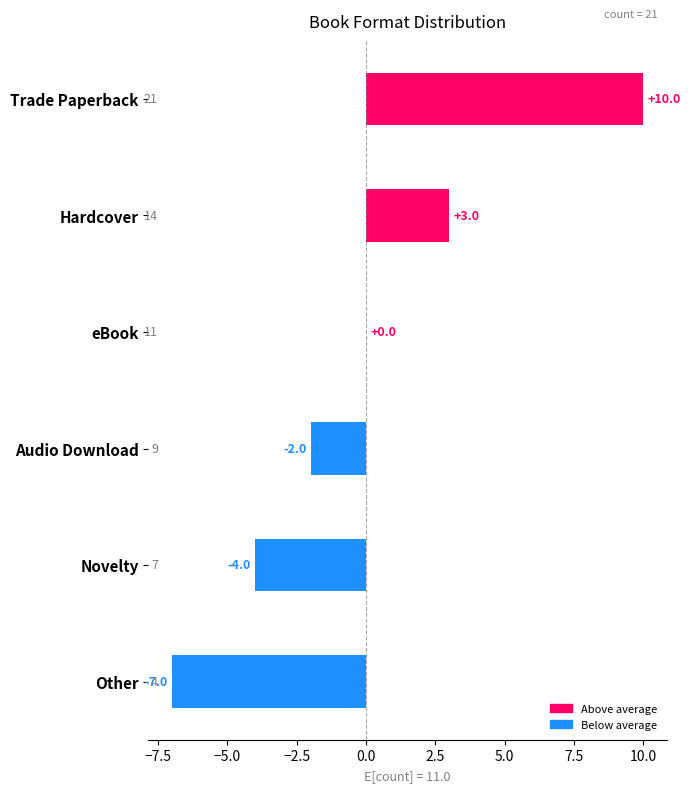

At which label is the value closest to 1?

eBook